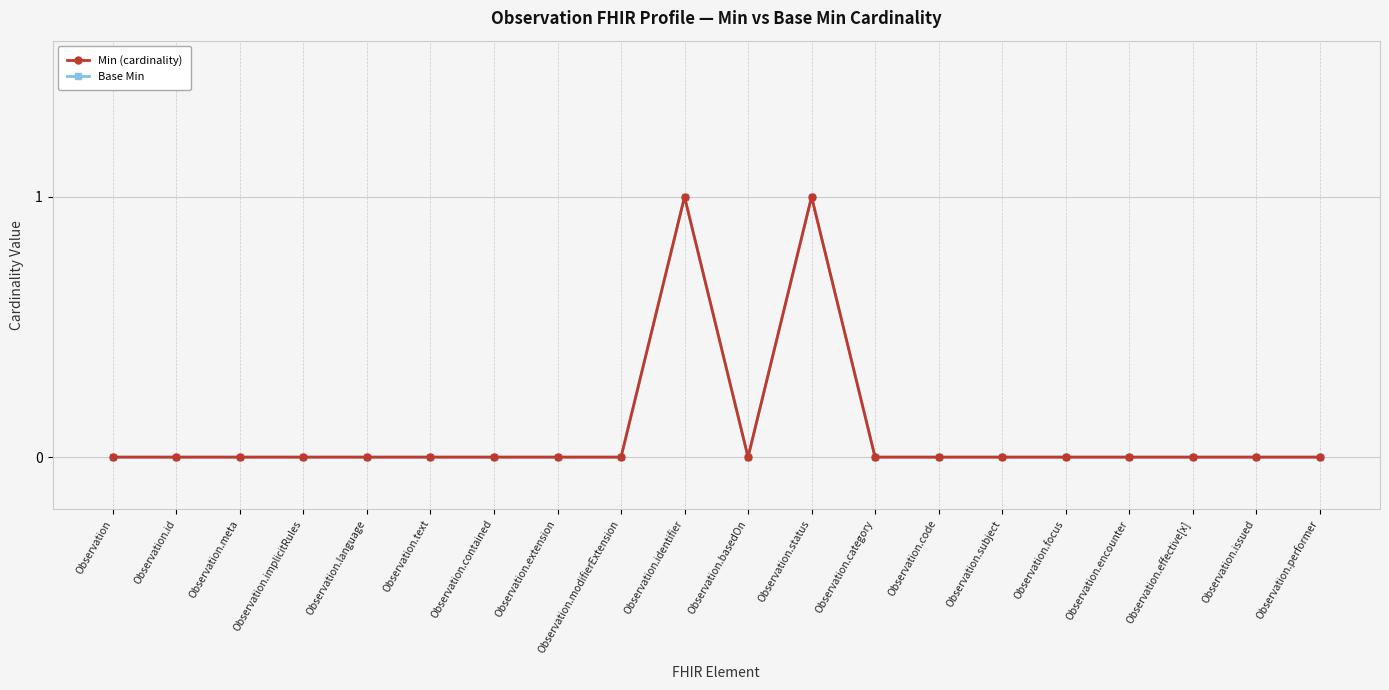

Which series has the widest spread of values?

Min (cardinality)